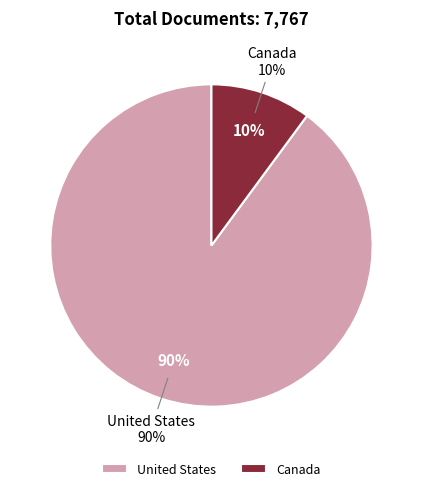

To the nearest percent, what percentage of the pie is Canada?

10%